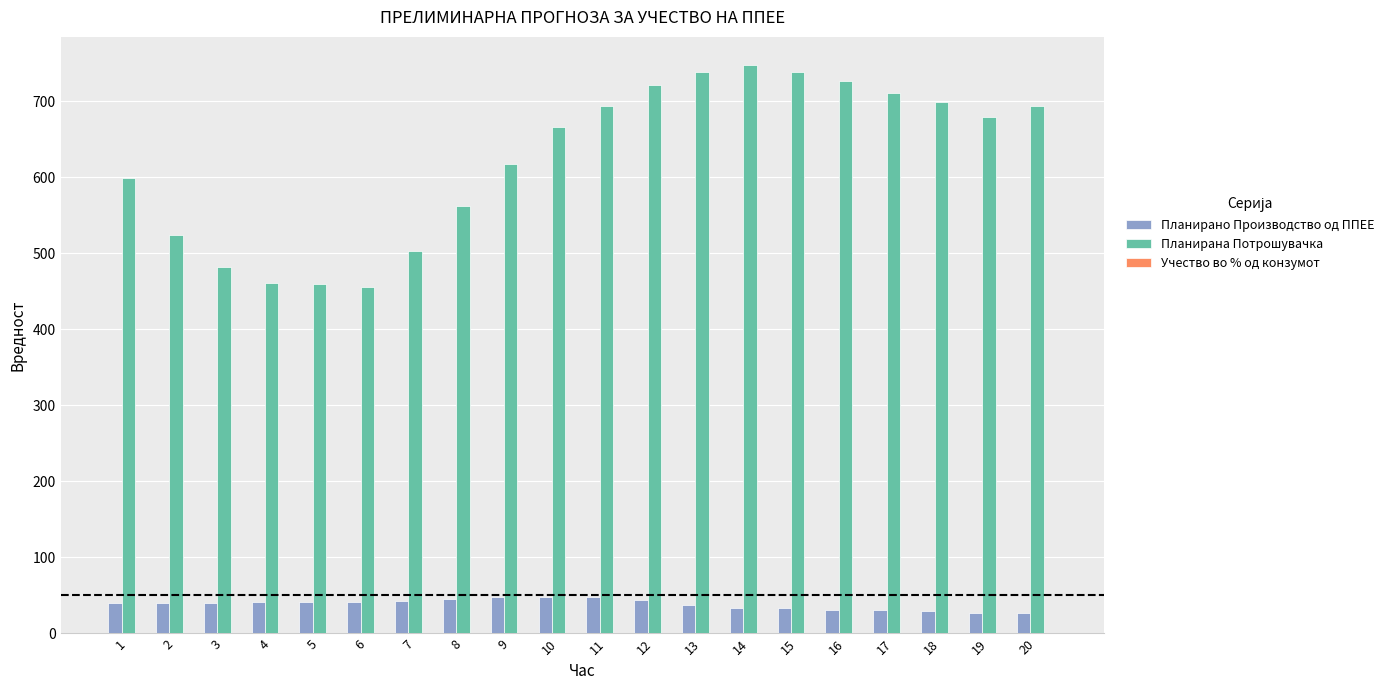

At which category does the chart reach its peak across all series?

14